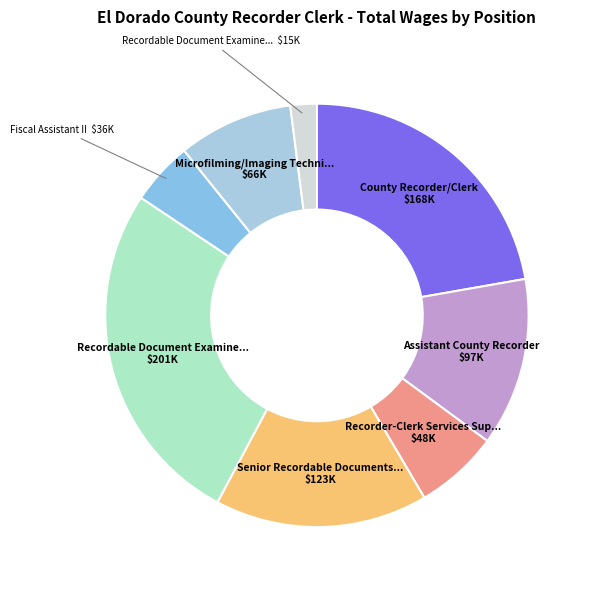

How many segments does this pie chart have?

8